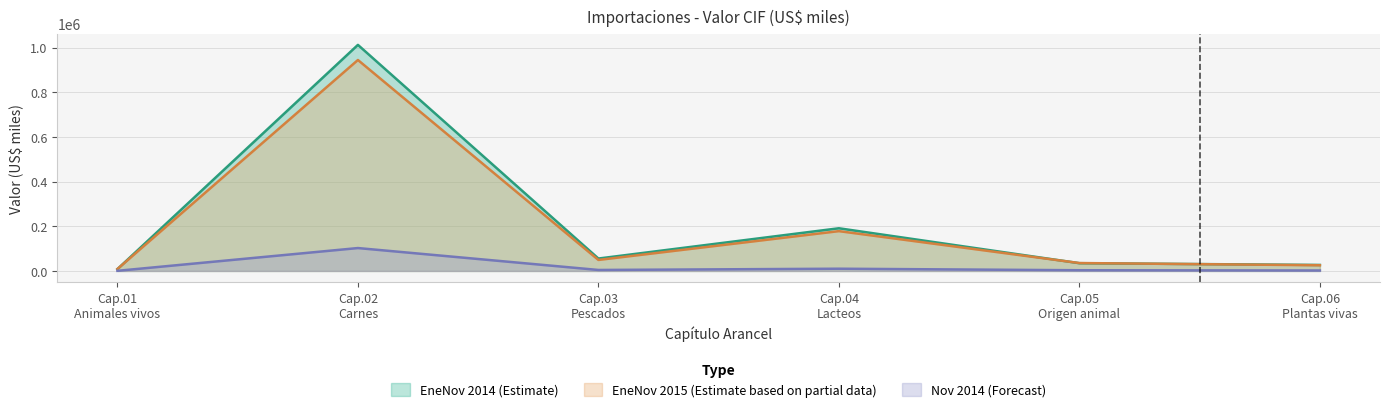

How many values in the Nov_2014 series exceed 2001?

4